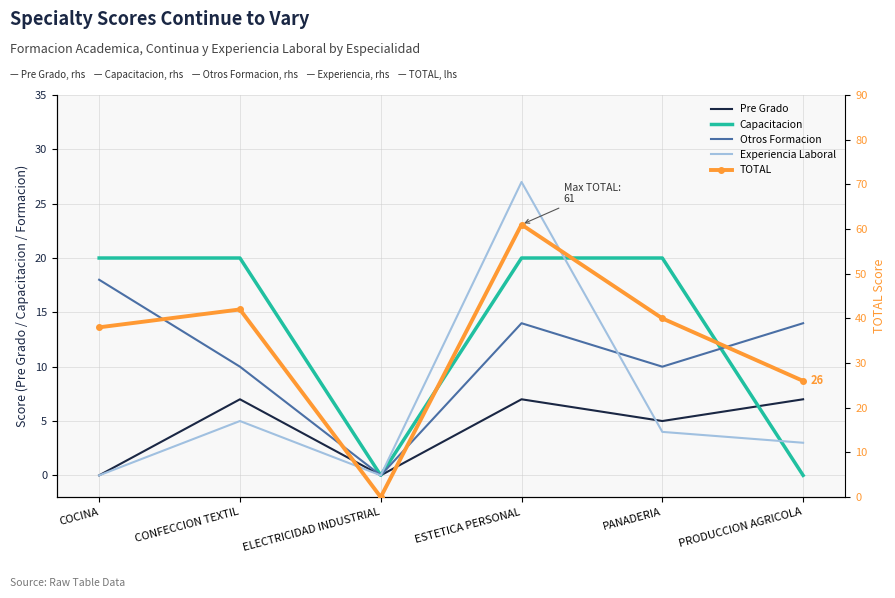

At which category does Capacitacion reach its first local valley?

ELECTRICIDAD INDUSTRIAL